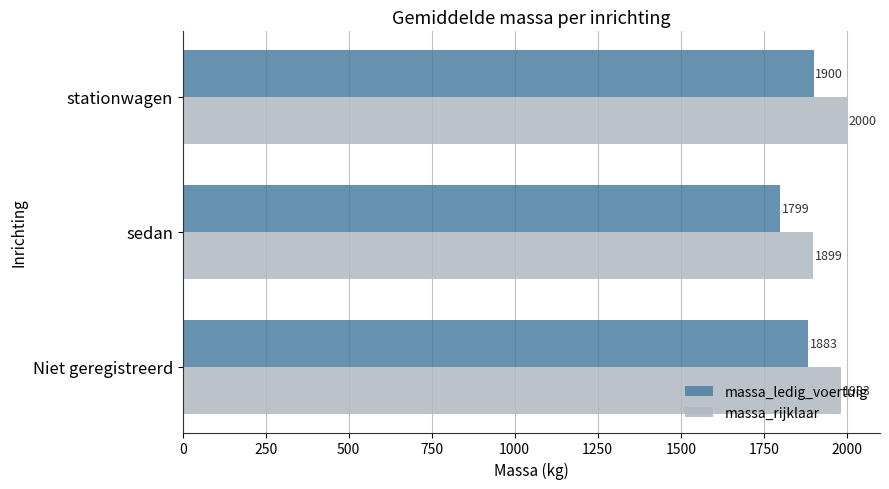

What is the difference between the highest and lowest values at sedan?

100.0